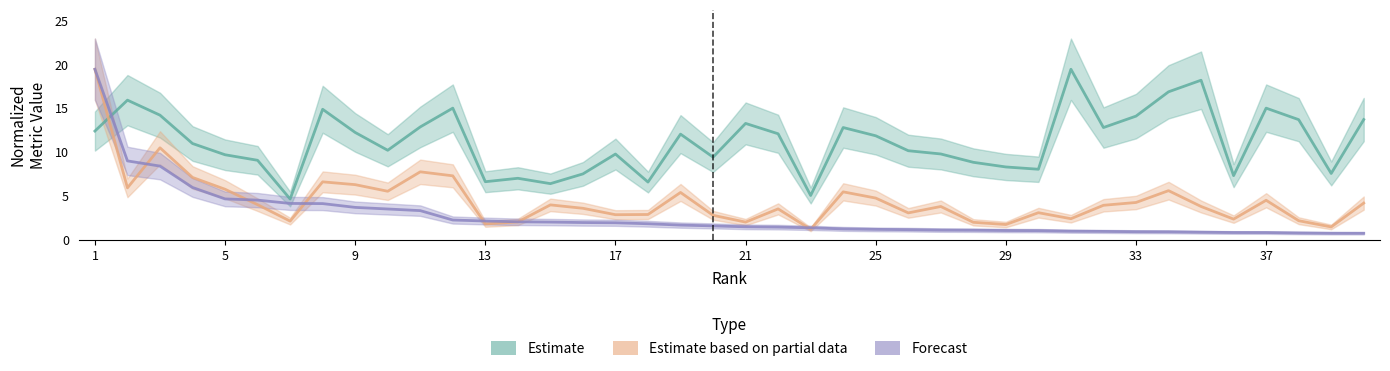

What is the difference between the Forecast values at 21 and 37?

0.7